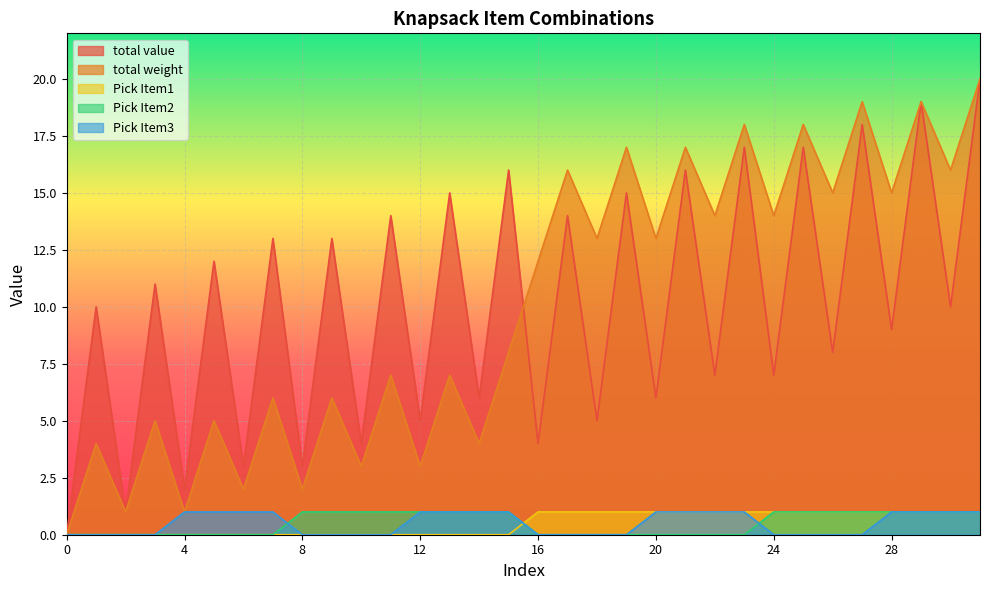

What is the value of the total value point at the 20th from the left?

15